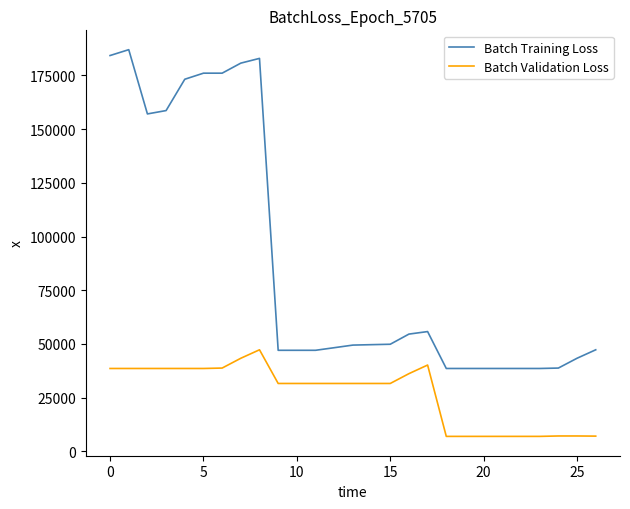

True or false: Batch Training Loss and Batch Validation Loss intersect in this chart.

False